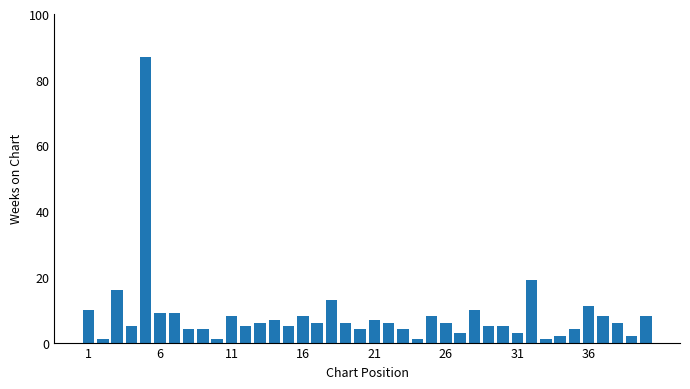

What is the difference between the maximum and minimum values?

86